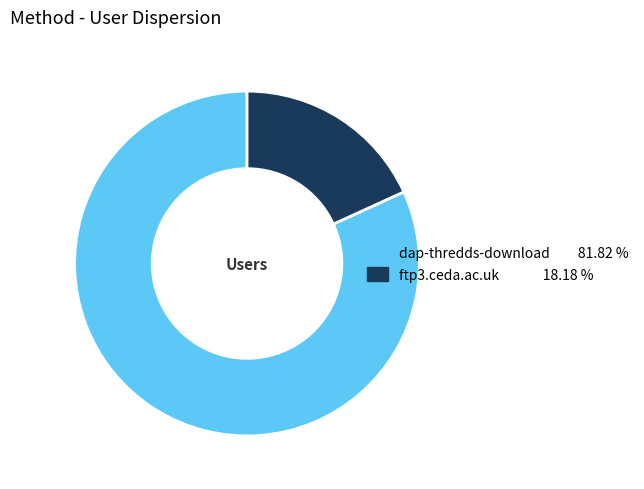

Rank the categories by value from highest to lowest.

dap-thredds-download, ftp3.ceda.ac.uk